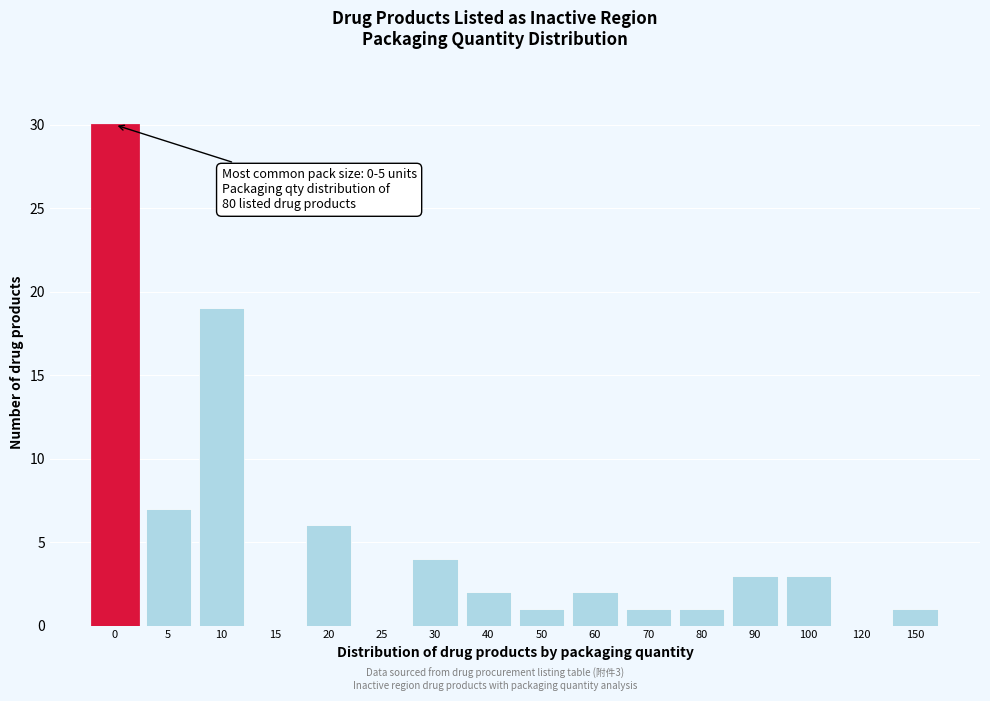

Reading left to right, transcribe all the data shown in this chart.

0=30	5=7	10=19	15=0	20=6	25=0	30=4	40=2	50=1	60=2	70=1	80=1	90=3	100=3	120=0	150=1